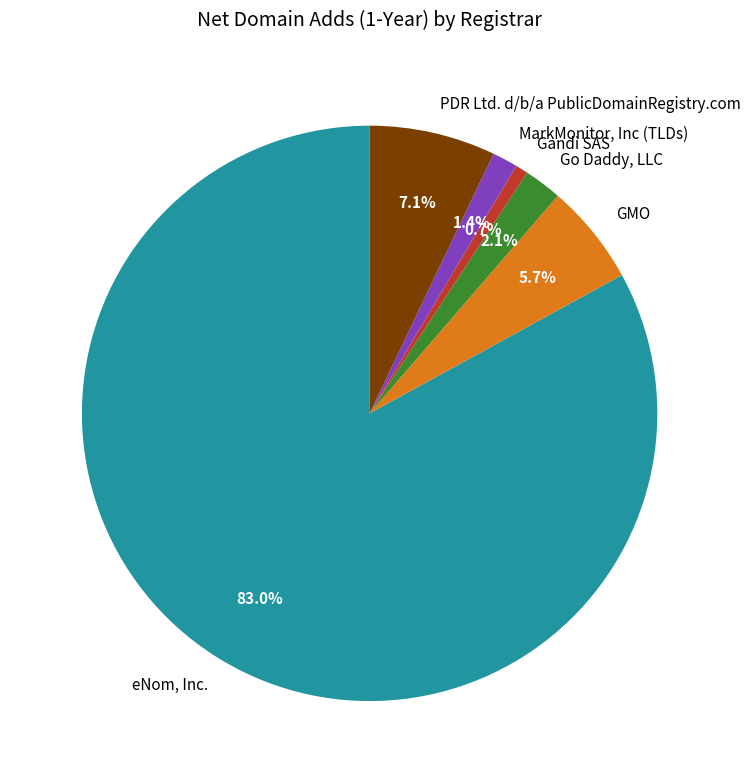

What percentage is NOT represented by GMO?

94.3%